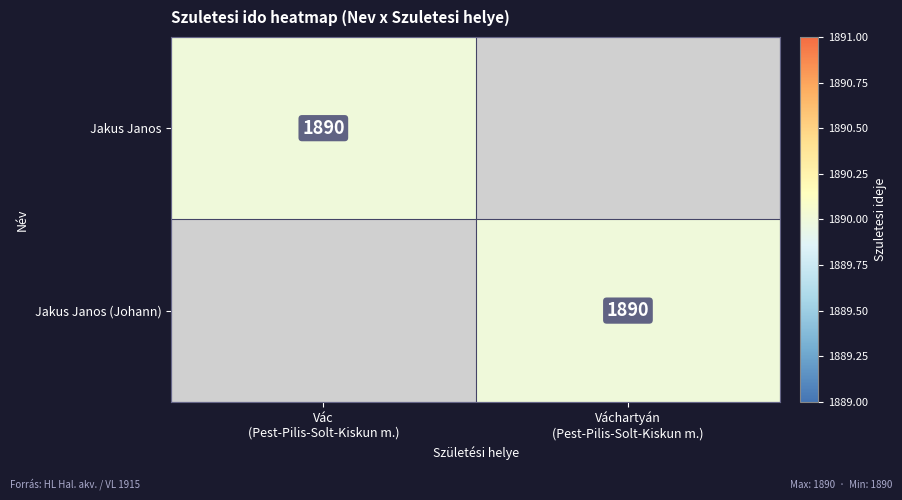

What is the sum of the Jakus Janos values at Vác (Pest-Pilis-Solt-Kiskun m.) and Váchartyán (Pest-Pilis-Solt-Kiskun m.)?

1890